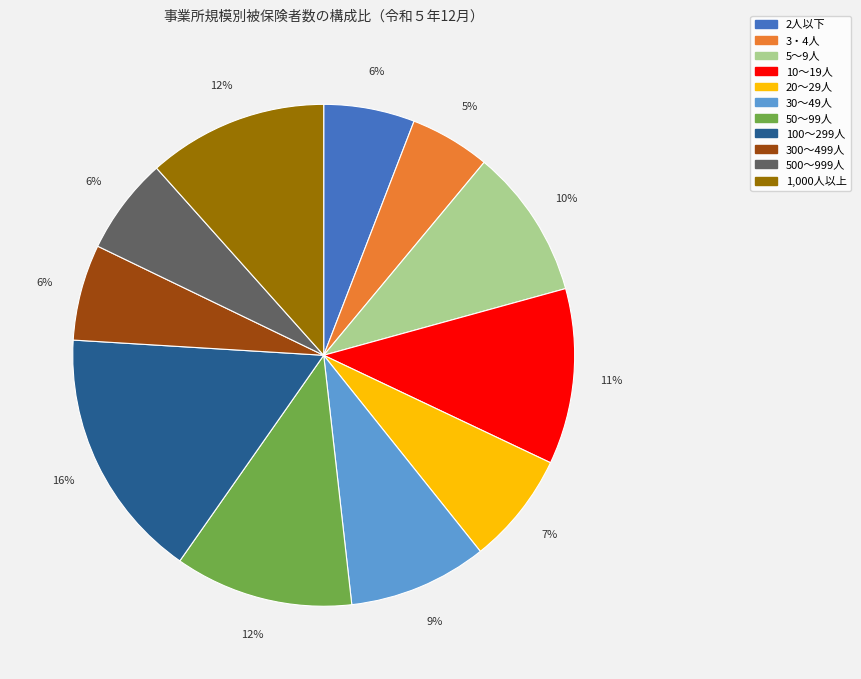

Is 3・4人 the majority of the pie?

No